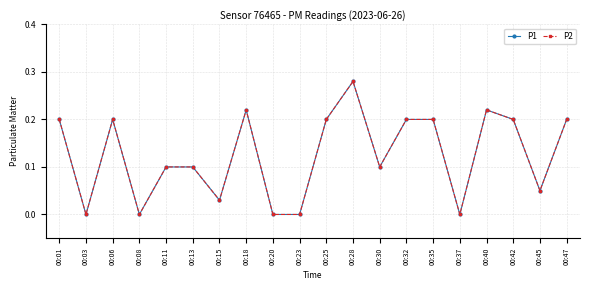

Does the chart have visible grid lines?

Yes